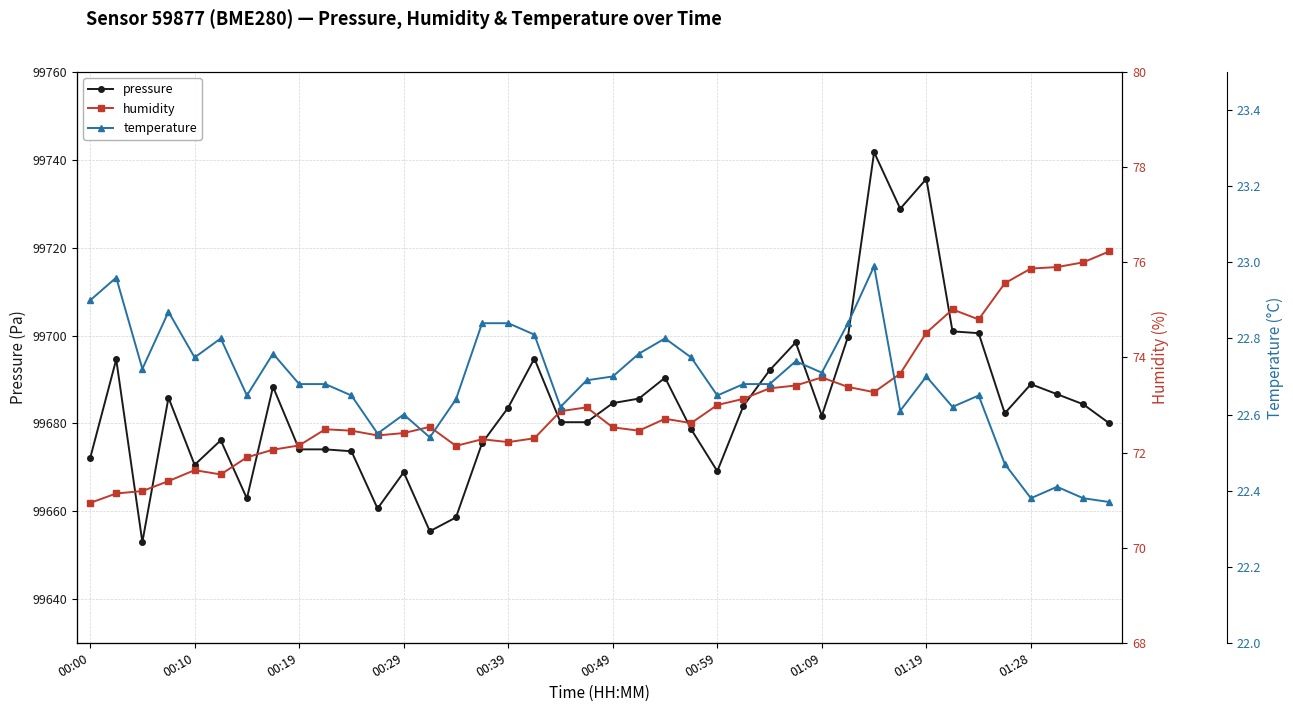

Reading right to left, list all the values displayed in this chart.

pressure: 99680.0	99684.3	99686.6	99688.9	99682.3	99700.5	99700.9	99735.7	99728.9	99741.8	99699.7	99681.7	99698.4	99692.1	99684.0	99669.1	99678.6	99690.4	99685.6	99684.6	99680.2	99680.2	99694.8	99683.6	99675.5	99658.6	99655.4	99668.8	99660.6	99673.6	99674.1	99674.1	99688.3	99662.9	99676.1	99670.5	99685.8	99652.9	99694.6	99672.0
humidity: 76.2	76.0	75.9	75.9	75.6	74.8	75.0	74.5	73.7	73.3	73.4	73.6	73.4	73.3	73.1	73.0	72.6	72.7	72.5	72.5	73.0	72.9	72.3	72.2	72.3	72.1	72.5	72.4	72.4	72.5	72.5	72.2	72.1	71.9	71.5	71.6	71.4	71.2	71.1	70.9
temperature: 22.4	22.4	22.4	22.4	22.5	22.6	22.6	22.7	22.6	23.0	22.8	22.7	22.7	22.7	22.7	22.6	22.8	22.8	22.8	22.7	22.7	22.6	22.8	22.8	22.8	22.6	22.5	22.6	22.6	22.6	22.7	22.7	22.8	22.6	22.8	22.8	22.9	22.7	23.0	22.9